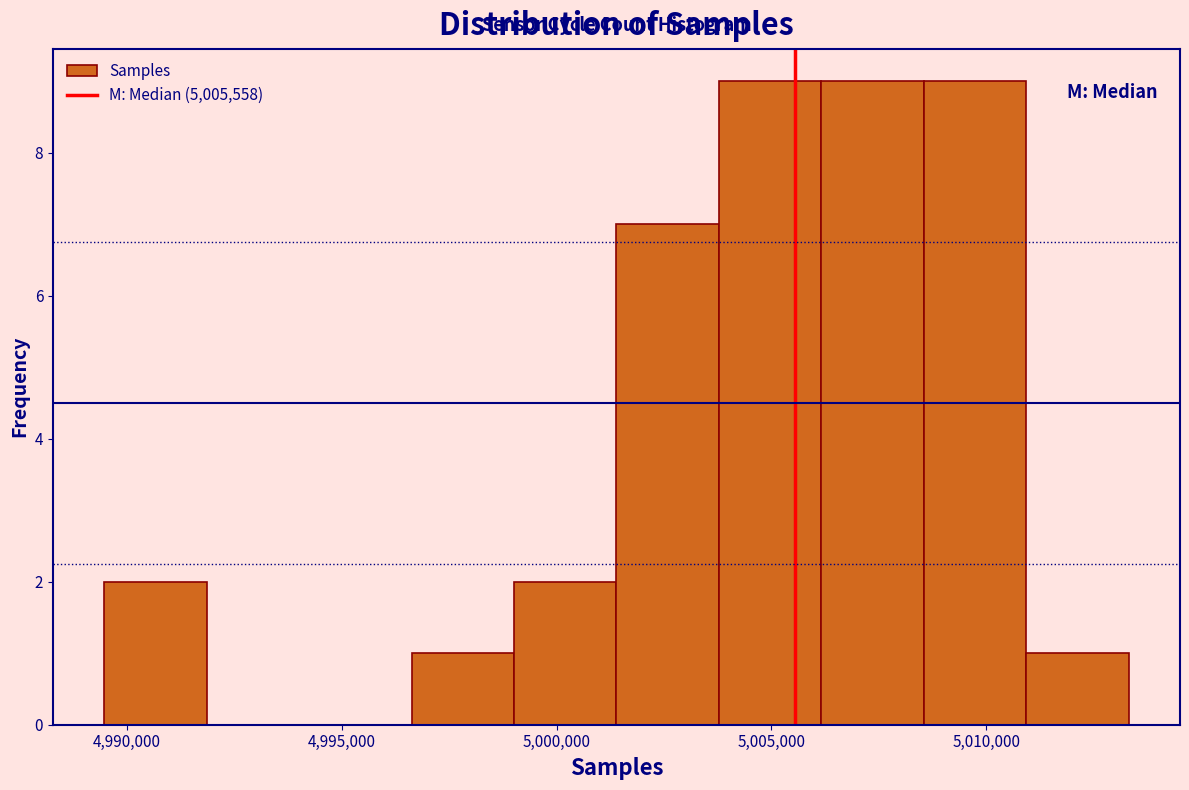

What is the height of the bar covering 5001500 to 5004000 on the x-axis? Neither the bar edges nor the heights are printed on the chart, so give them approximately, as read against the axes.

7